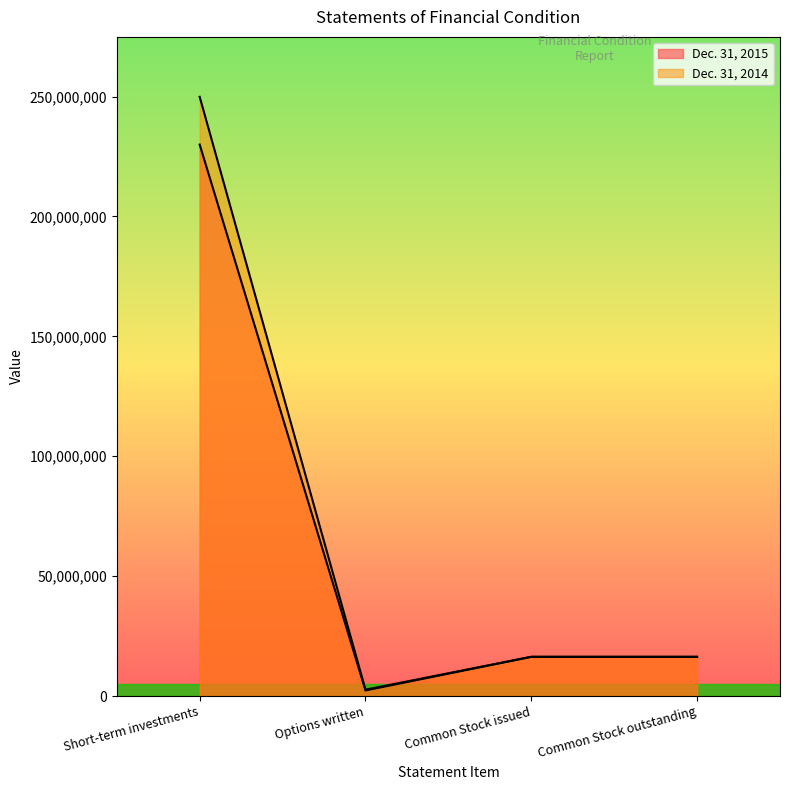

Reading left to right, transcribe all the data shown in this chart.

Dec. 31, 2015: 229966706	2323340	16345840	16345840
Dec. 31, 2014: 249880682	2636904	16345840	16345840